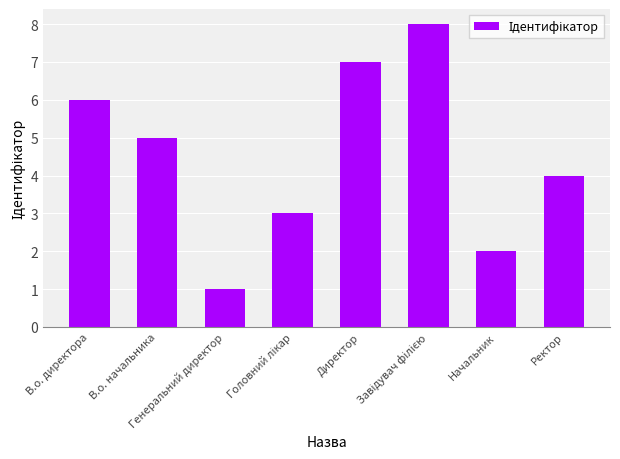

Which label corresponds to the smallest value in the chart?

Генеральний директор